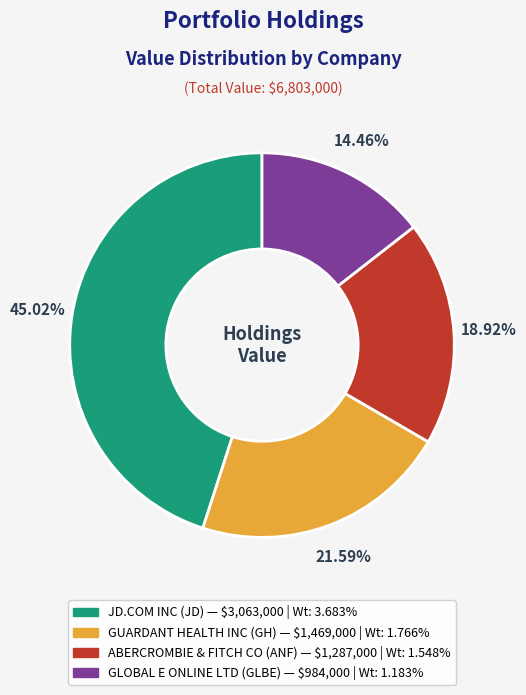

To the nearest percent, what is the average slice percentage?

25%